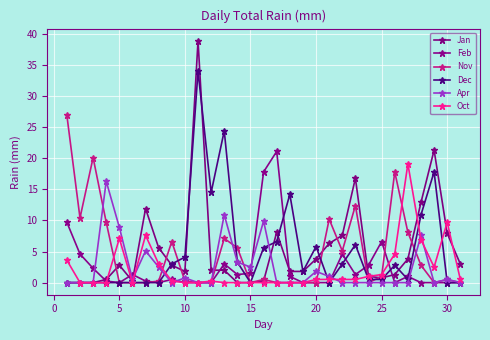

How many data points in Dec are above 1?

16